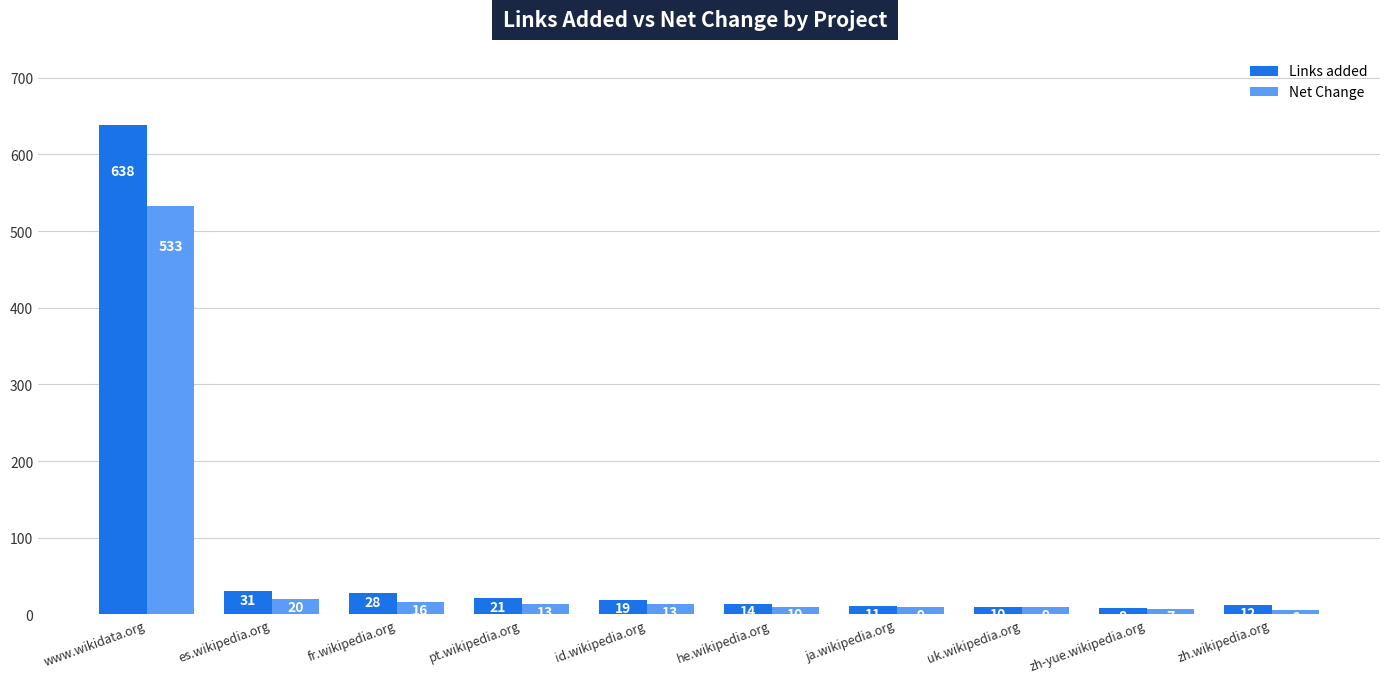

Where does the Links added series first go above 19?

www.wikidata.org